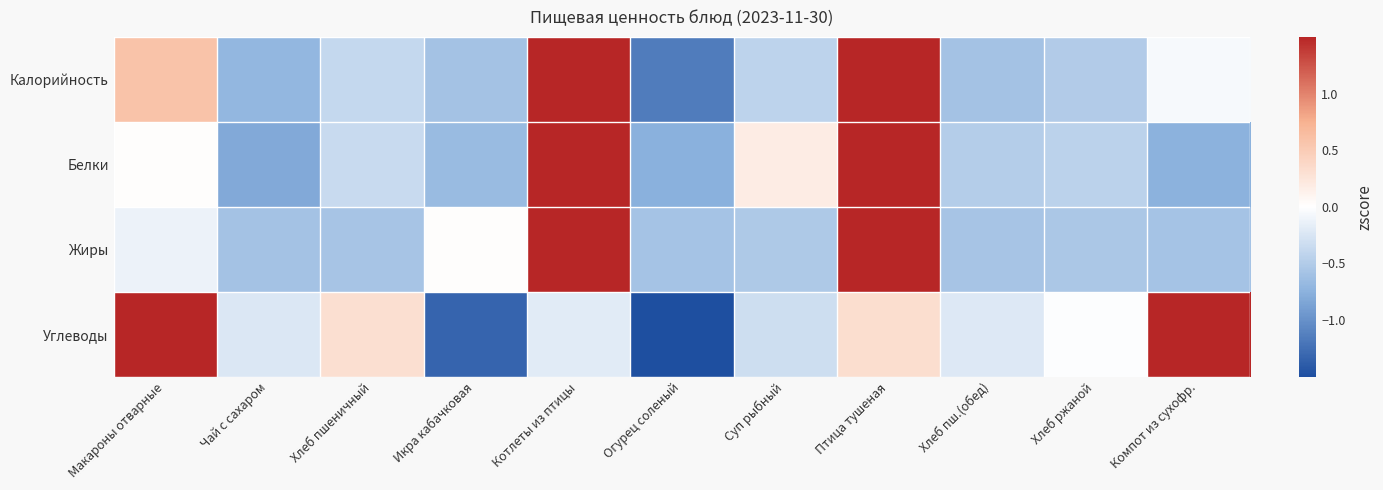

At Хлеб пшеничный, list the series in order from largest to smallest.

Углеводы, Белки, Калорийность, Жиры